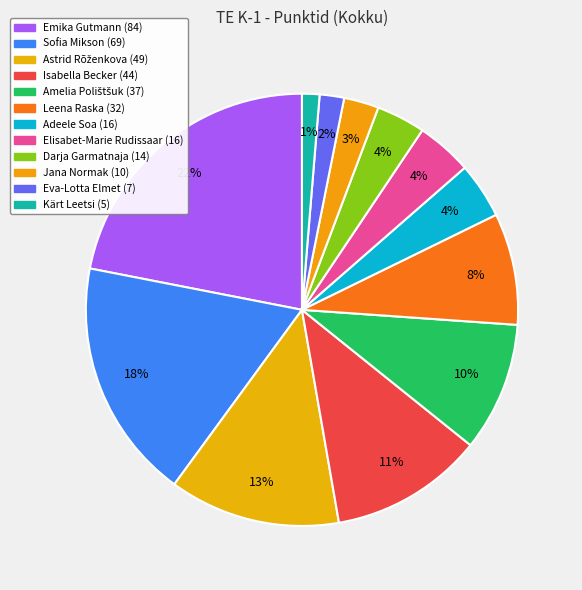

What is the largest slice in the pie chart?

Emika Gutmann